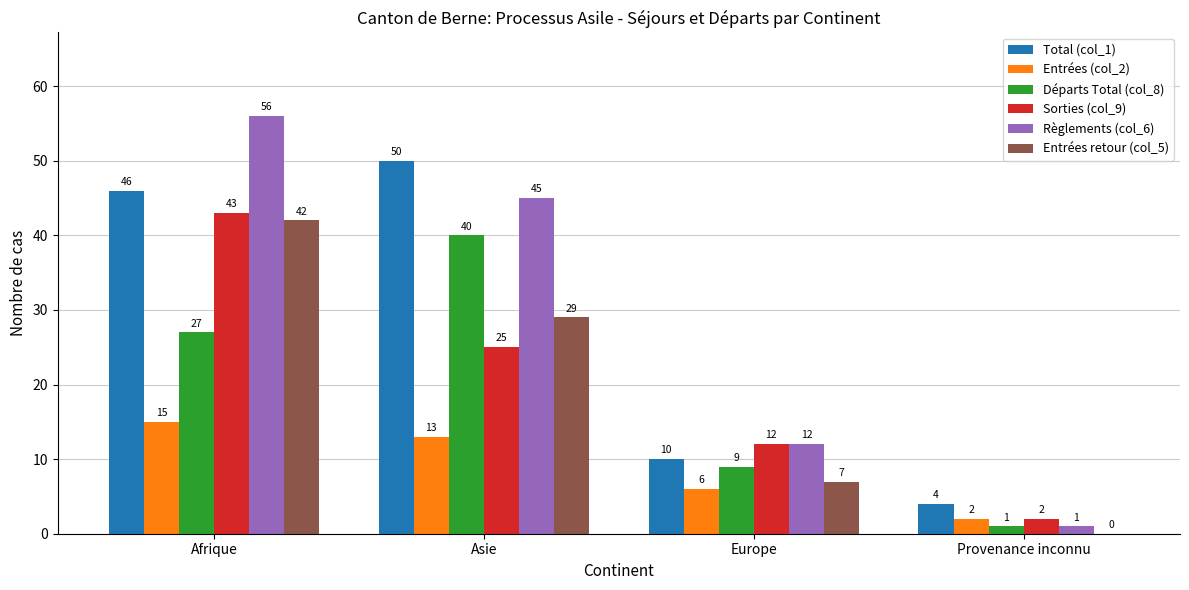

Are the bars horizontal?

No